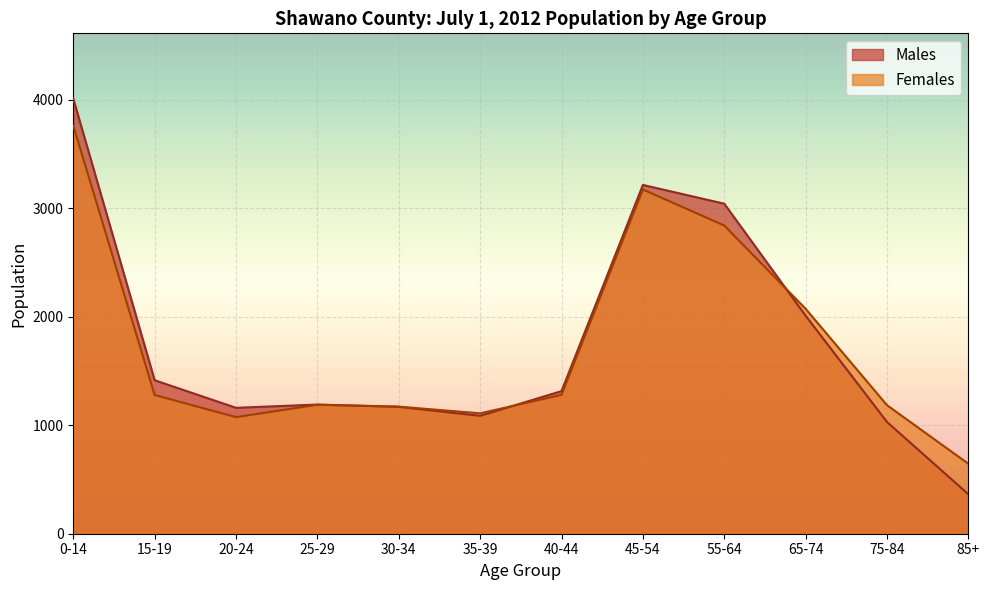

What is the value of the Females point at the 10th from the left?

2074